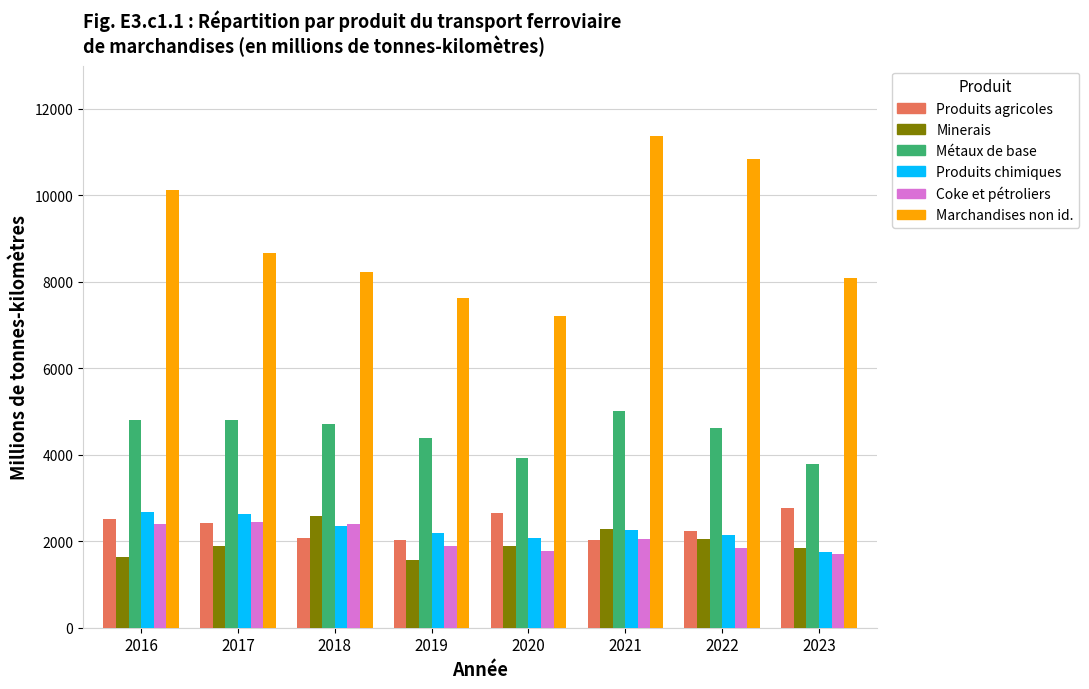

What is the total value across all series at 2020?

19515.0